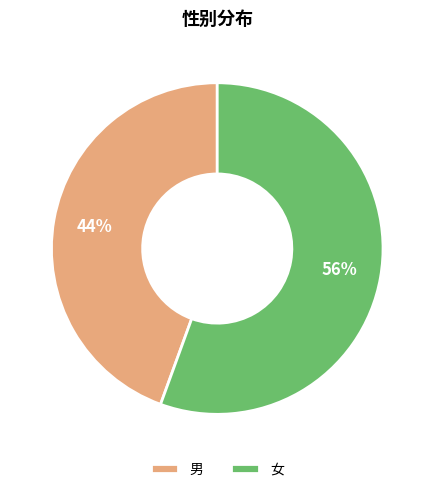

What percentage is the 女 slice, to the nearest percent?

56%